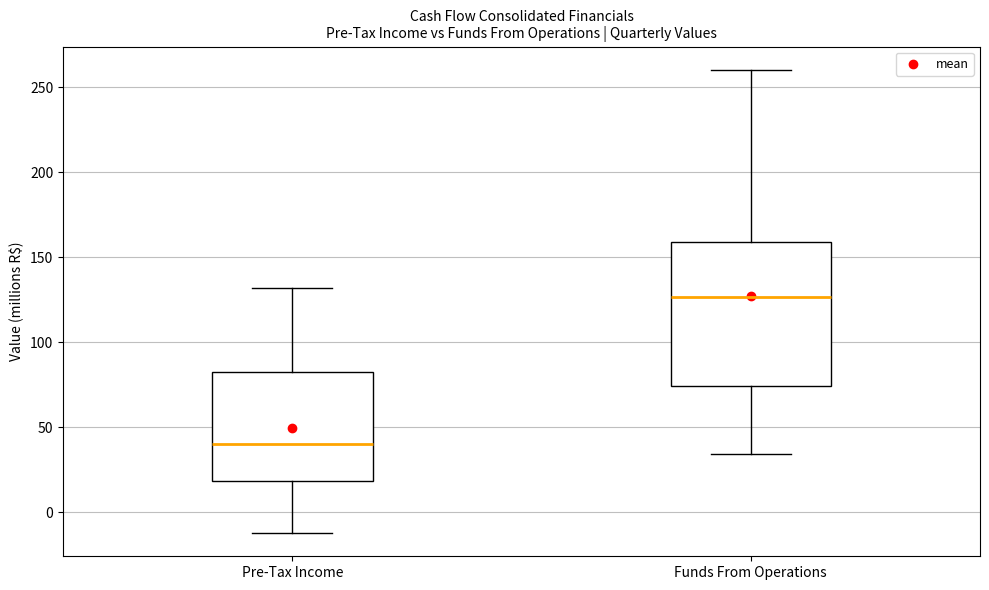

Which box is the tallest, from its lower edge to its upper edge?

Funds From Operations